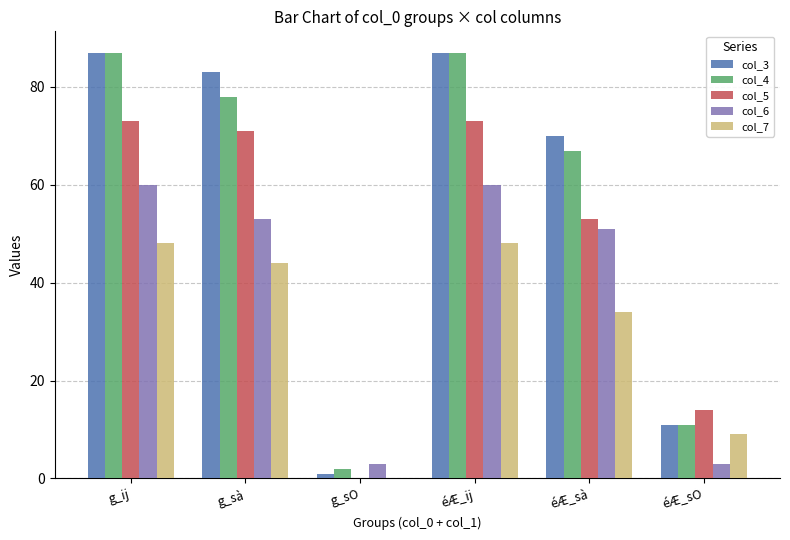

What is the average value of the col_4 series?

55